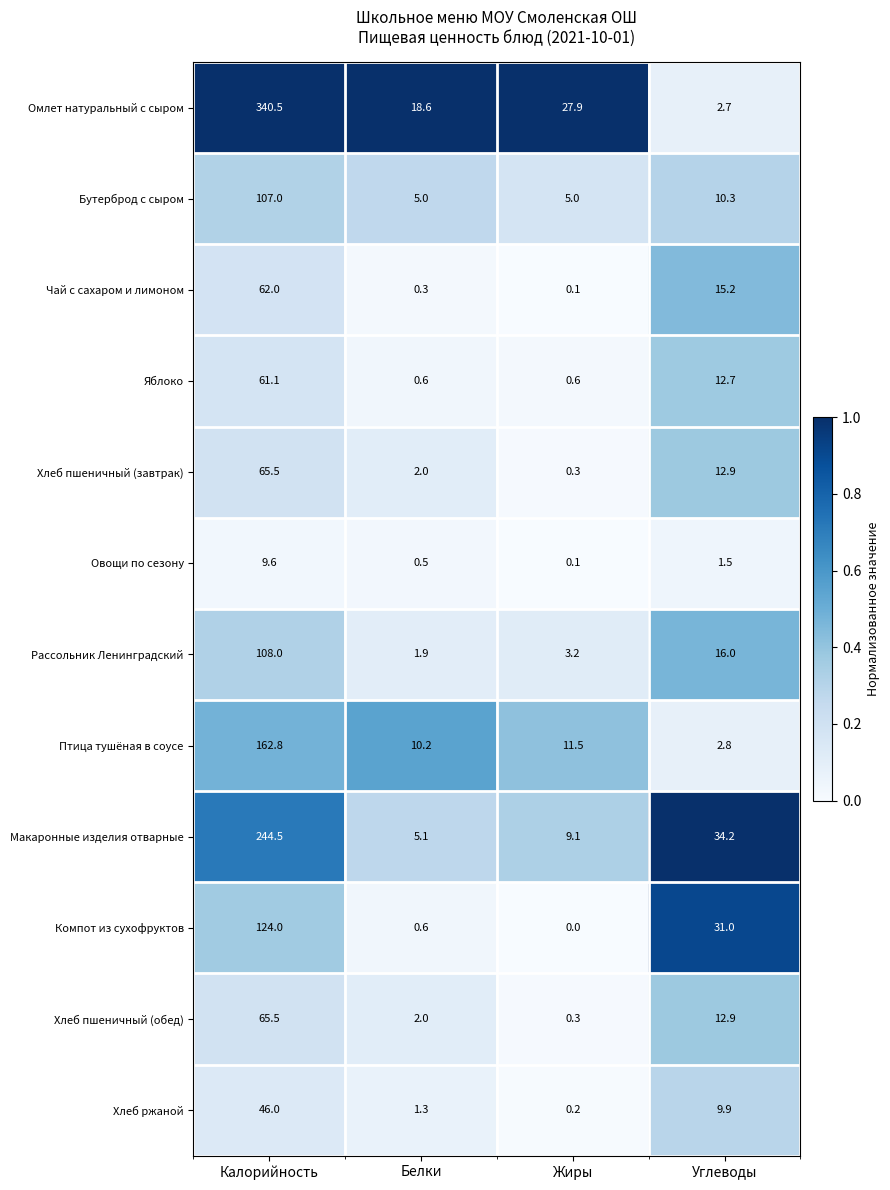

What is the maximum value shown in the chart?

340.5